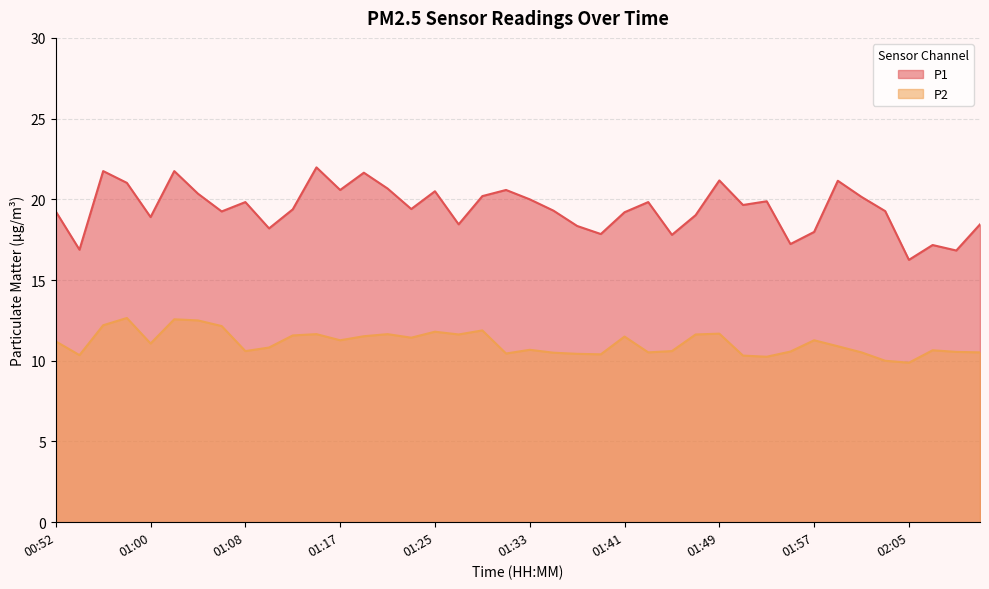

How many lines are shown in the chart?

2